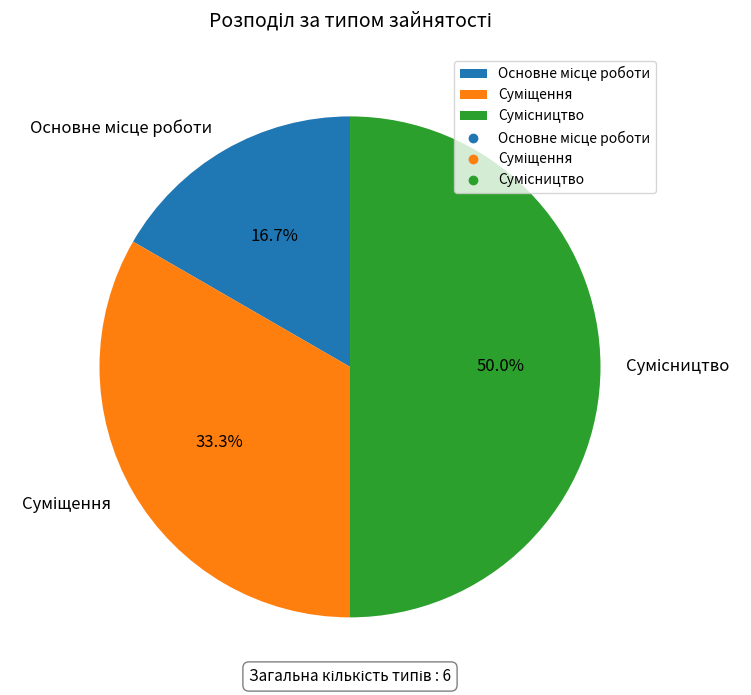

Count the number of slices in the pie.

3